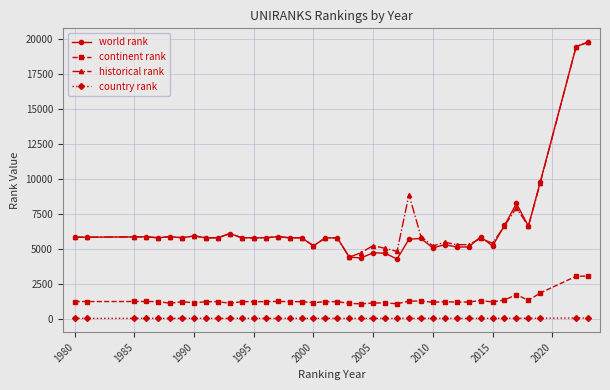

Which series has the widest spread of values?

world rank